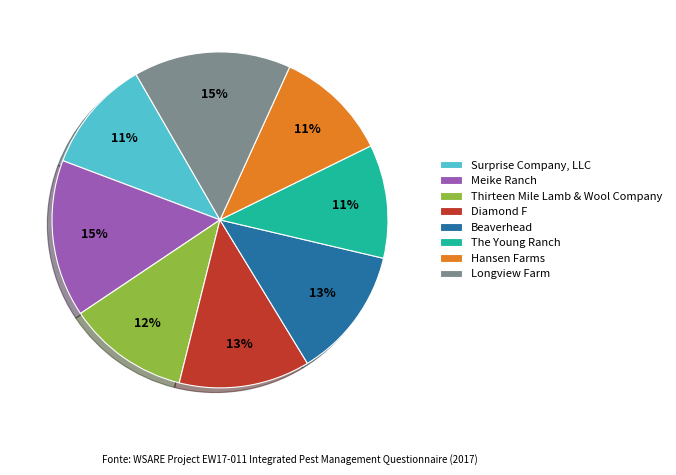

To the nearest percent, what is the difference between the largest and smallest slice percentages?

4%